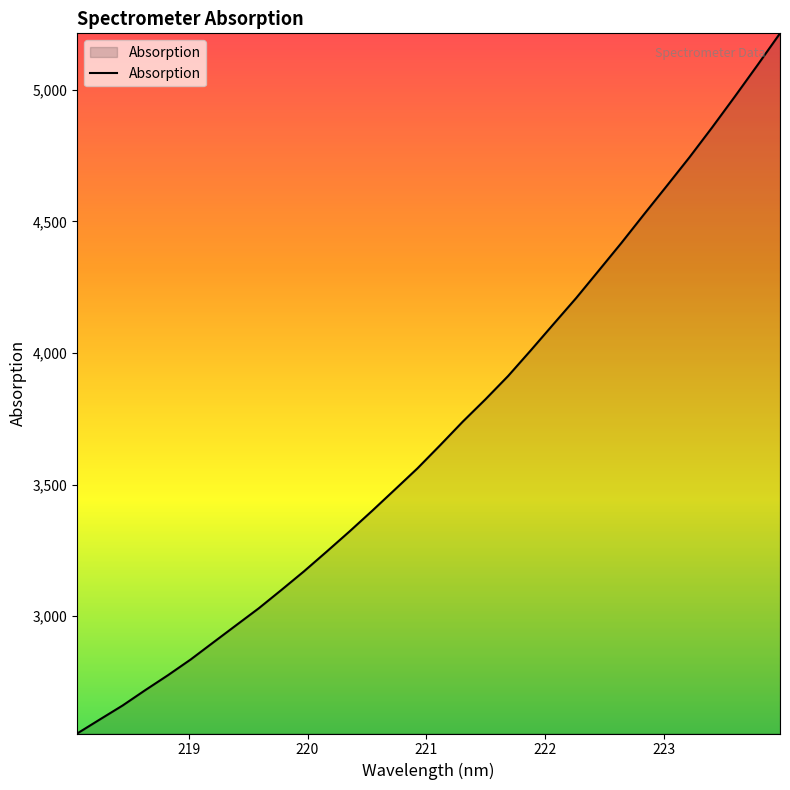

What is the greatest value displayed?

5215.1